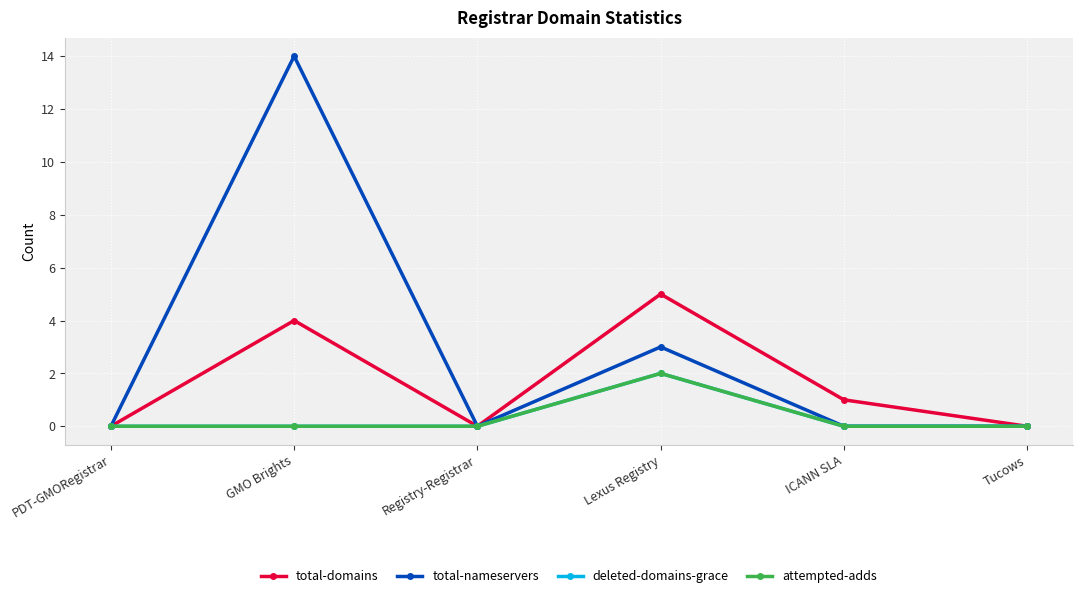

How many lines are shown in the chart?

4